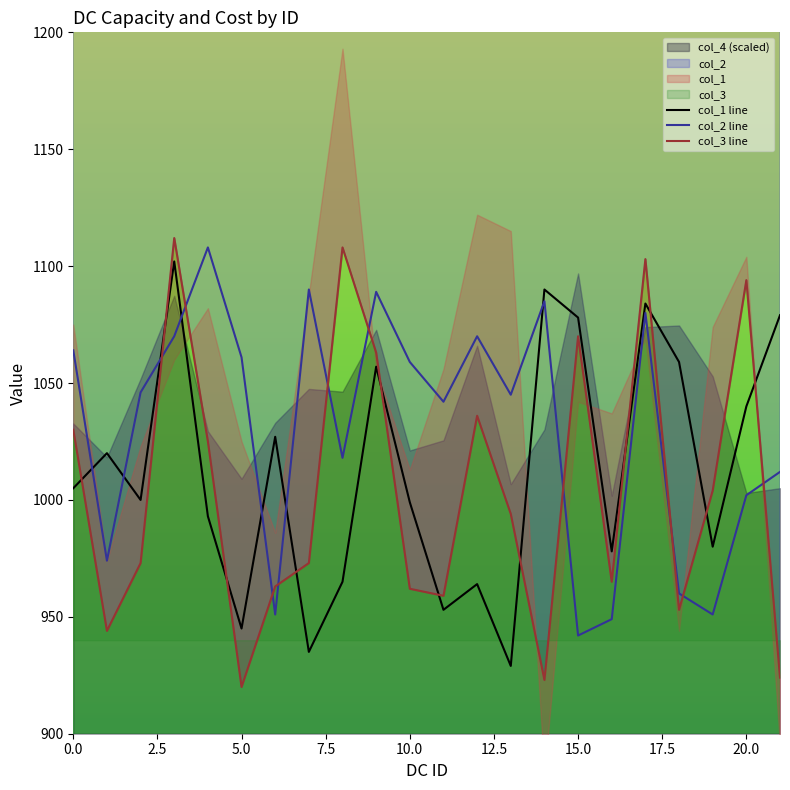

Does the chart have visible grid lines?

No